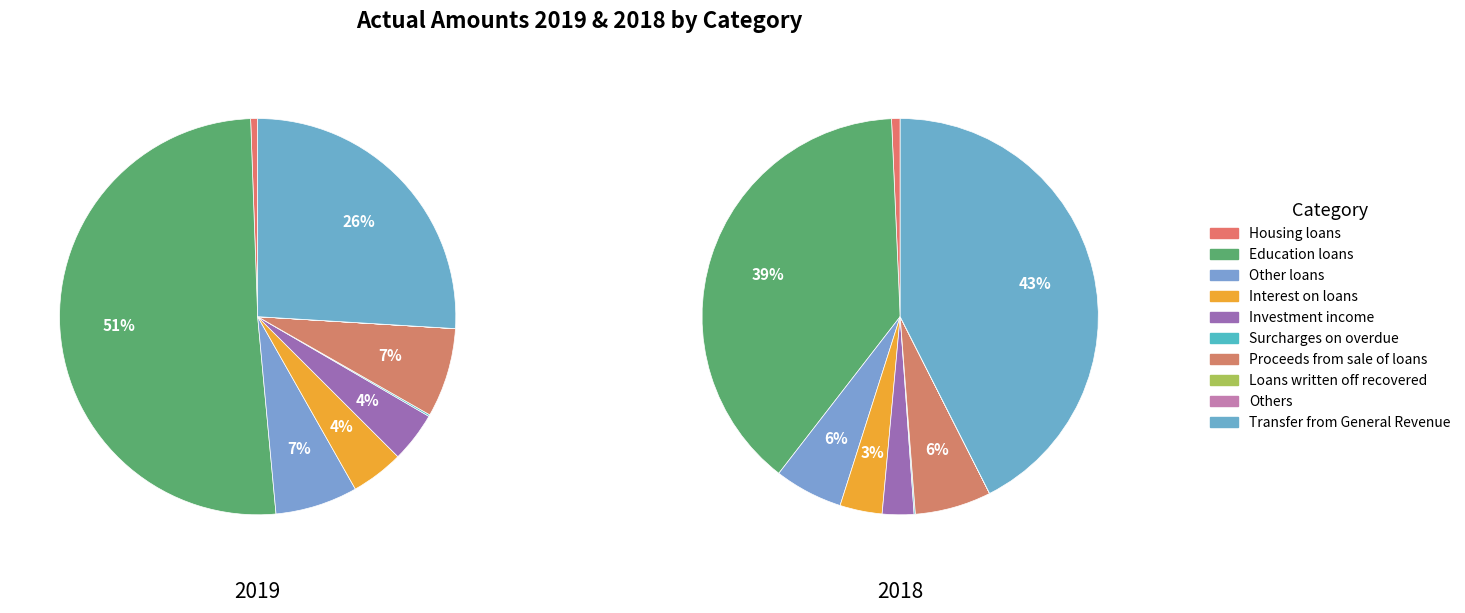

What portion of the pie excludes Interest on loans?

95.7%